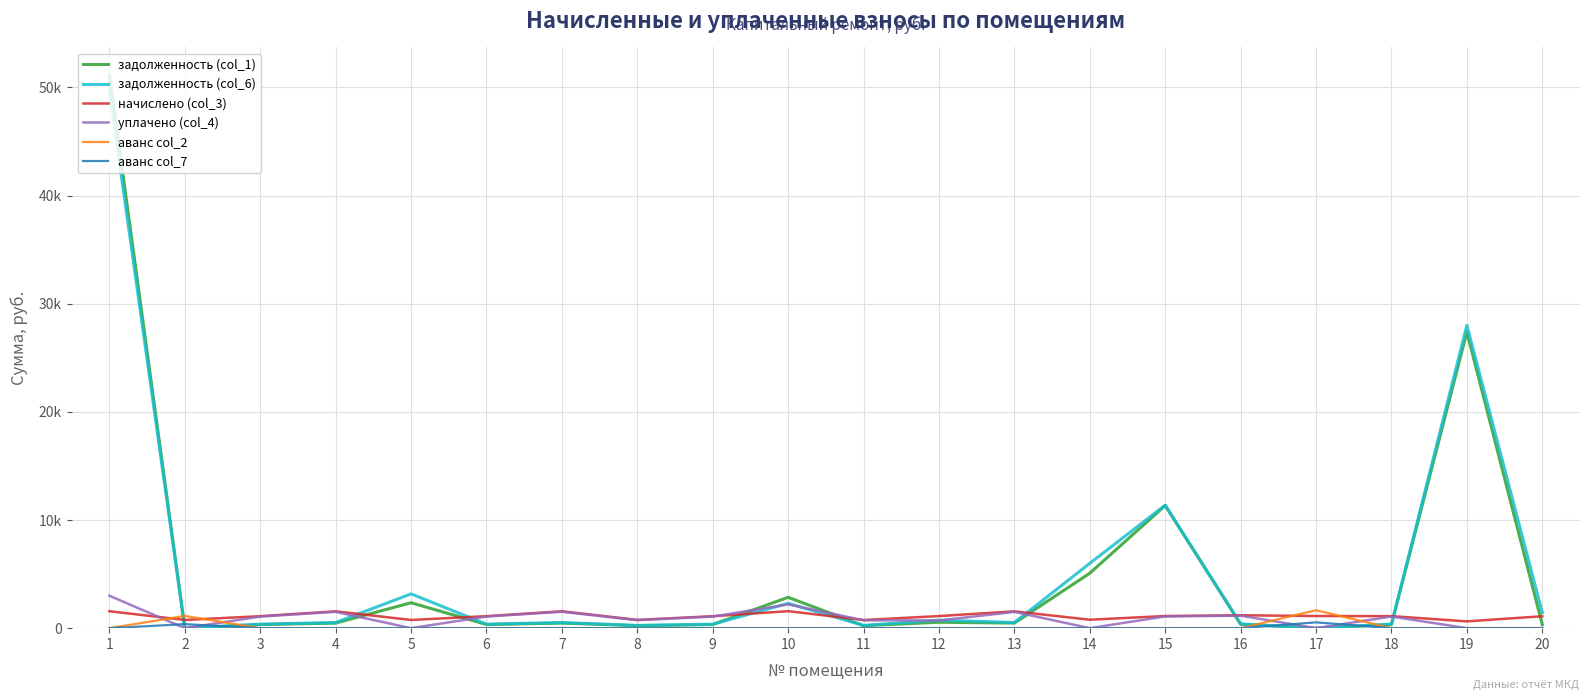

Does the chart have visible grid lines?

Yes